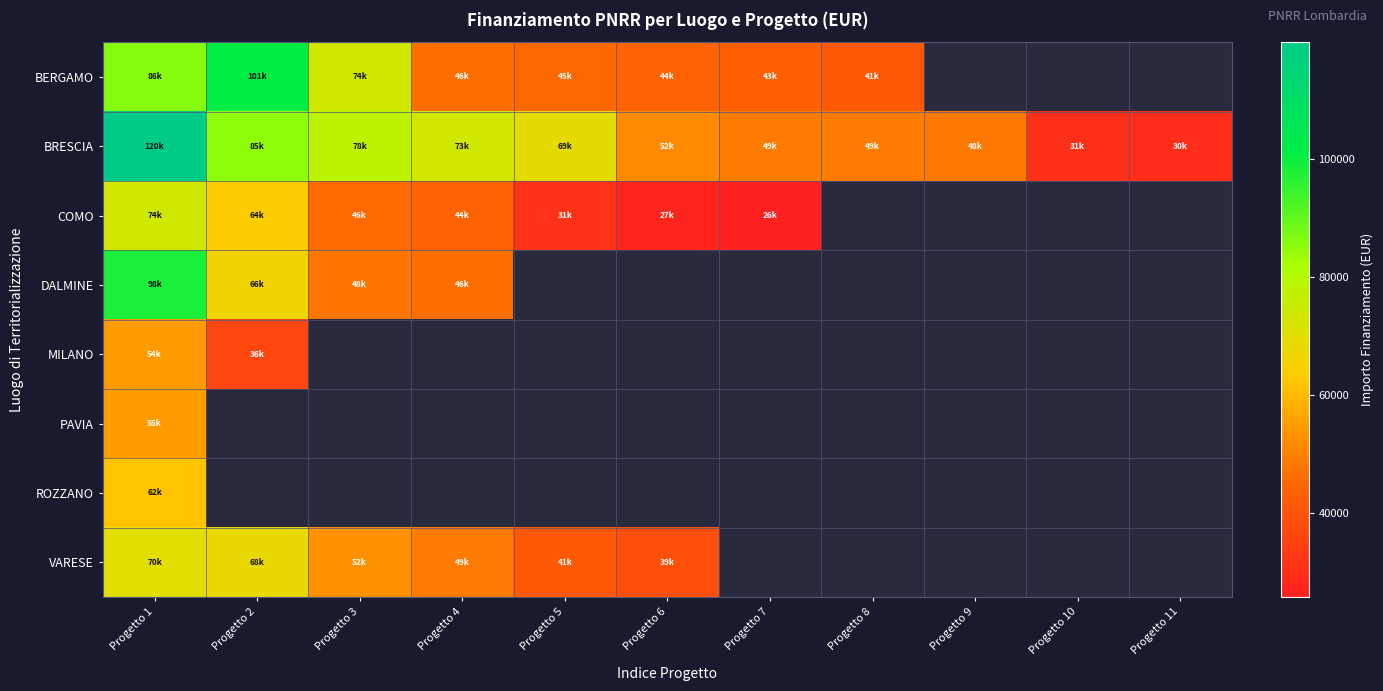

What is the difference between the highest and lowest values at Progetto 6?

24161.8